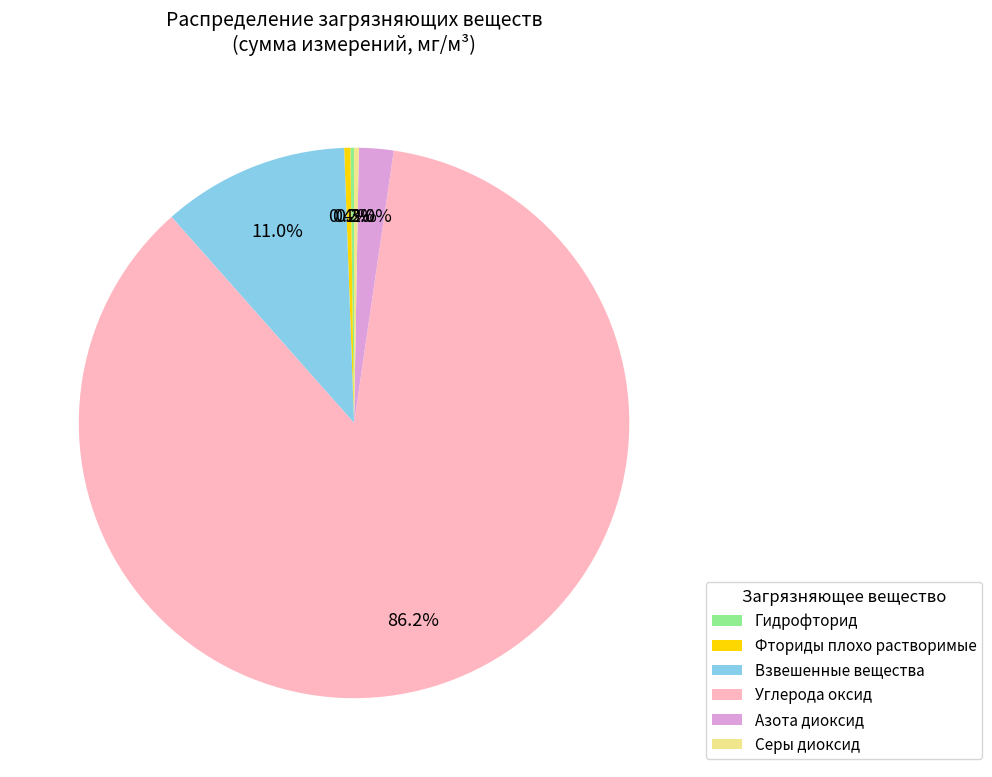

To the nearest percent, what is the combined percentage of Азота диоксид and Серы диоксид?

2%